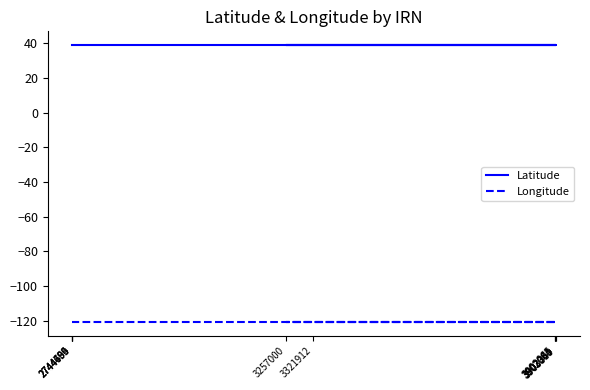

The Latitude series shows 57.3 at 2744695. True or false?

False